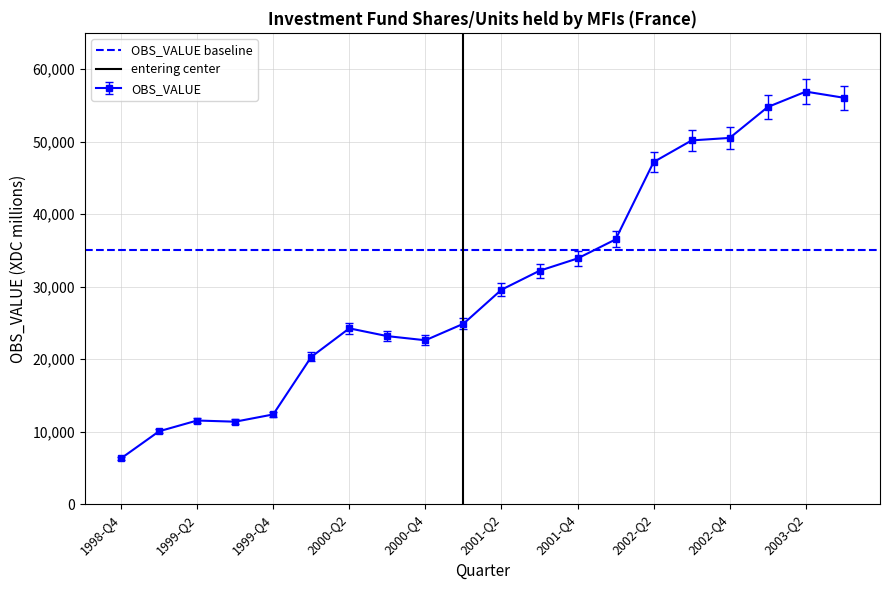

True or false: OBS_VALUE has more than 1 points higher than both neighbors.

True